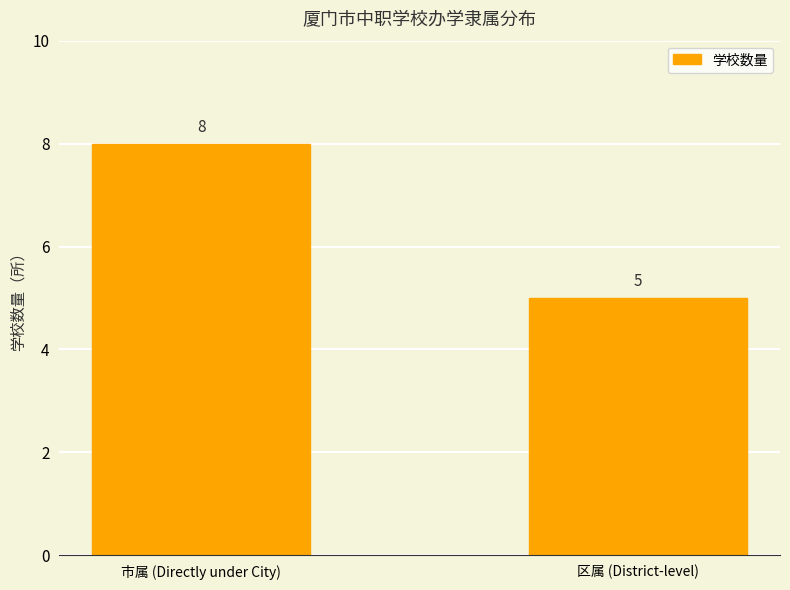

Count the number of data series in this chart.

1